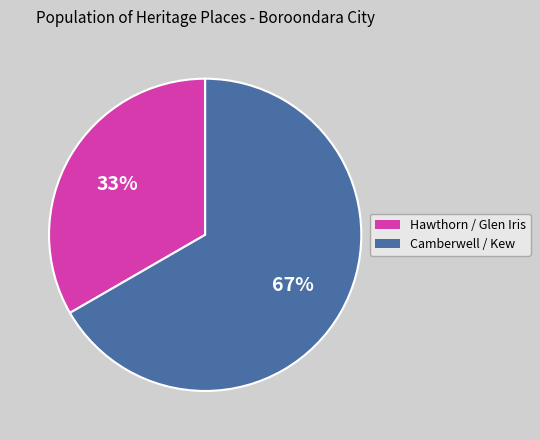

Does any single category account for the majority?

Yes